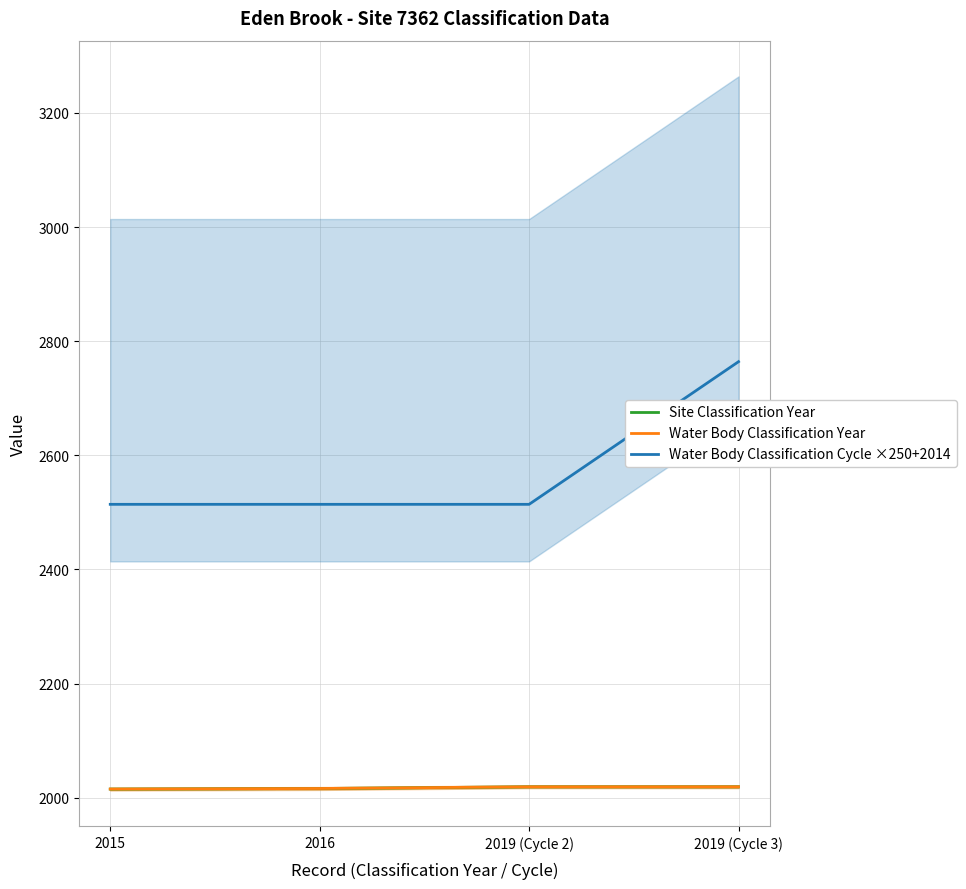

Rank the series at 2019 (Cycle 2) from lowest to highest value.

Site Classification Year, Water Body Classification Year, Water Body Classification Cycle ×250+2014